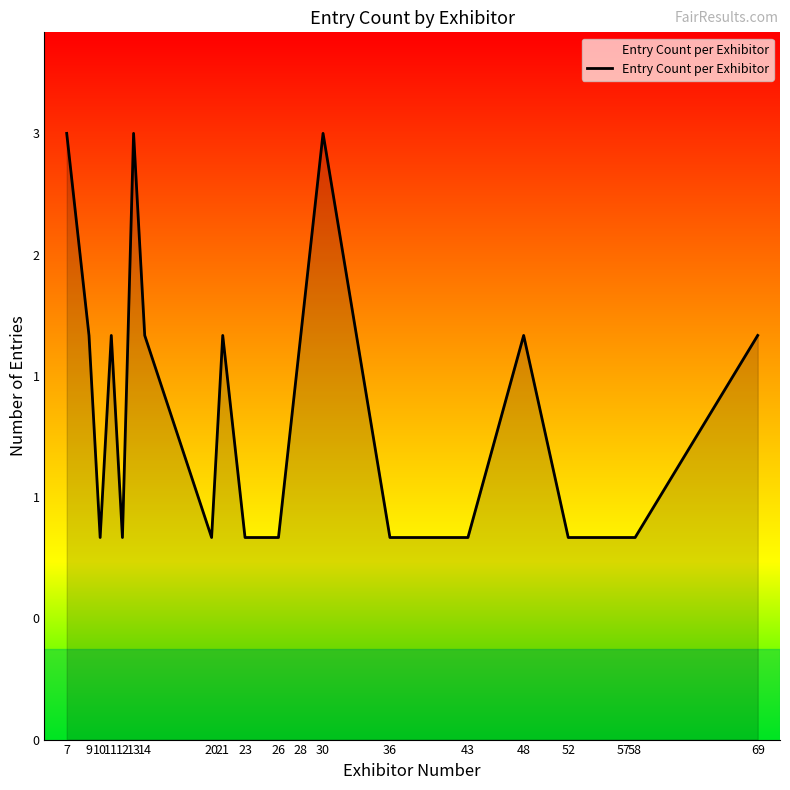

Where is the data nearest to the value 2?

9